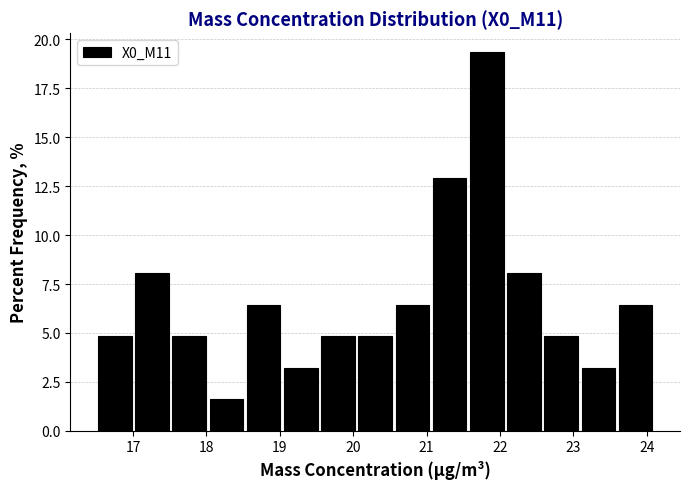

What is the height of the bar covering 23.6 to 24.1 on the x-axis? Neither the bar edges nor the heights are printed on the chart, so give them approximately, as read against the axes.

6.5